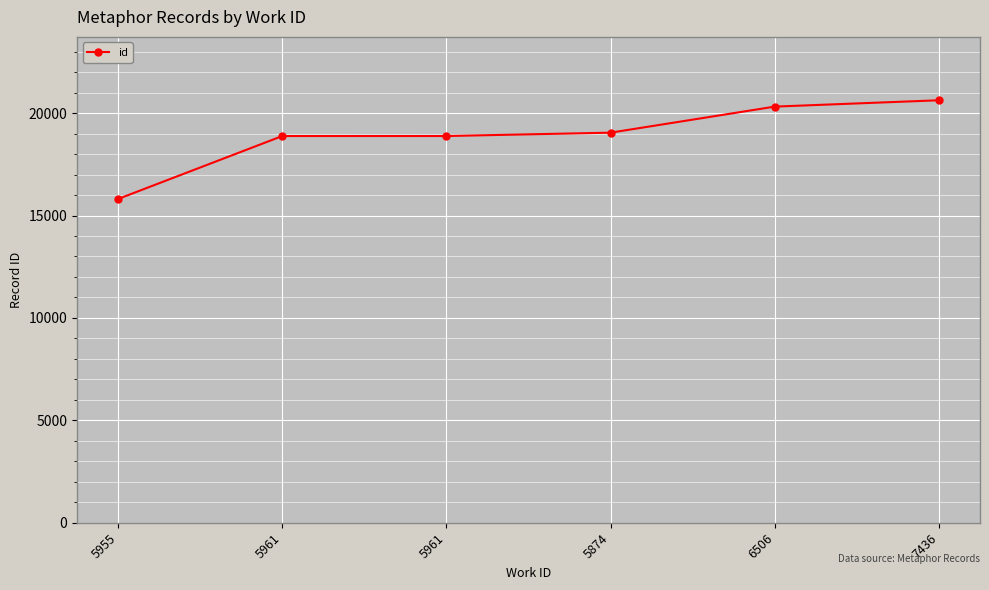

Does the chart have visible grid lines?

Yes